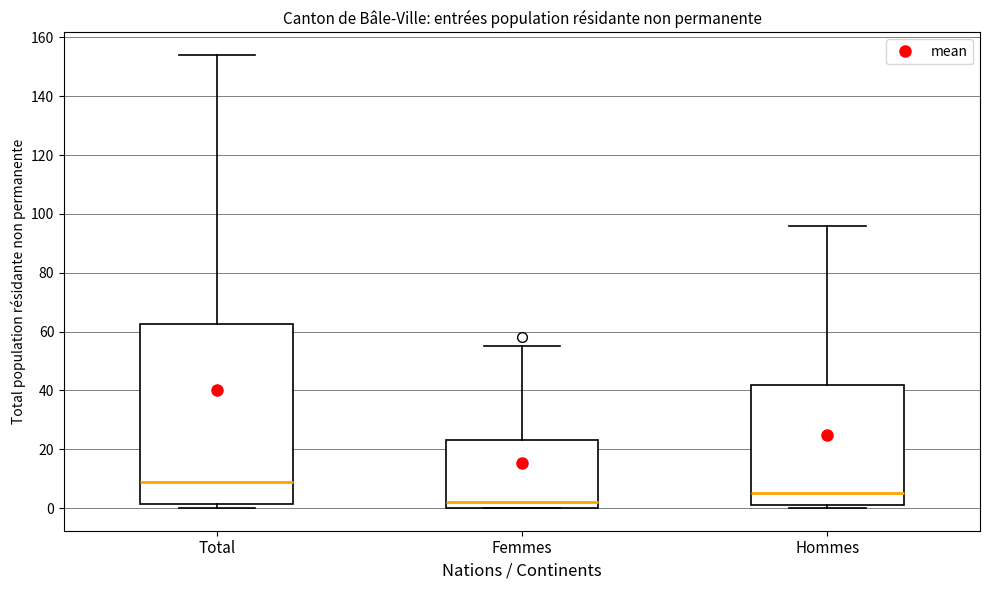

Reading left to right, read every box against the y-axis: the position of its median line, the range the box covers, and the ends of its whiskers. The values are not printed on the chart, so give them approximately, as read against the axis.

Total: median 10, box 2 to 62, whiskers 0 to 154
Femmes: median 2, box 0 to 24, whiskers 0 to 56
Hommes: median 6, box 2 to 42, whiskers 0 to 96